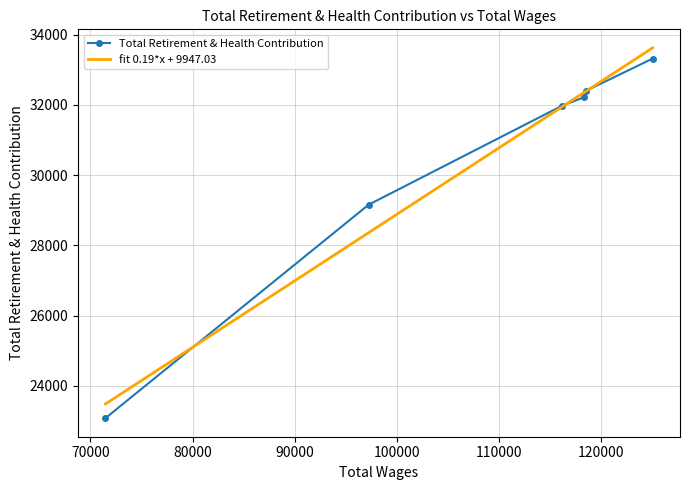

Which label corresponds to the largest value in the chart?

125004.0